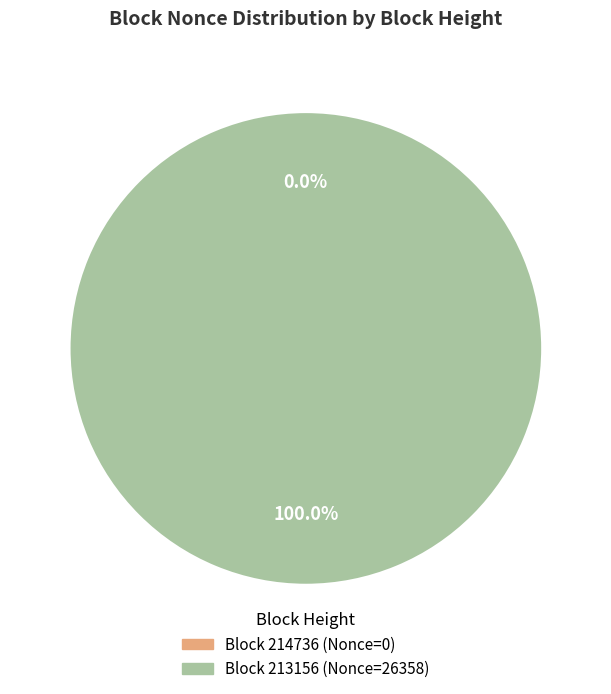

To the nearest percent, what is the average slice percentage?

50%